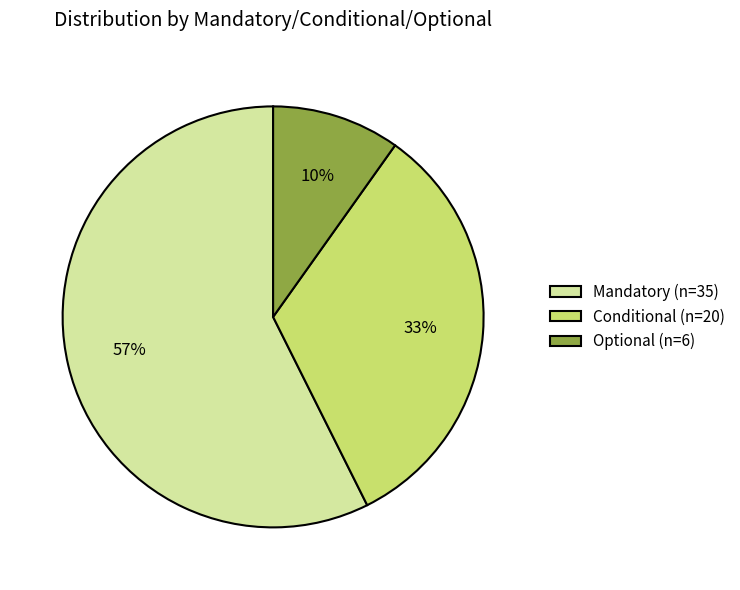

Do Mandatory (n=35) and Conditional (n=20) together represent more than half of the pie?

Yes